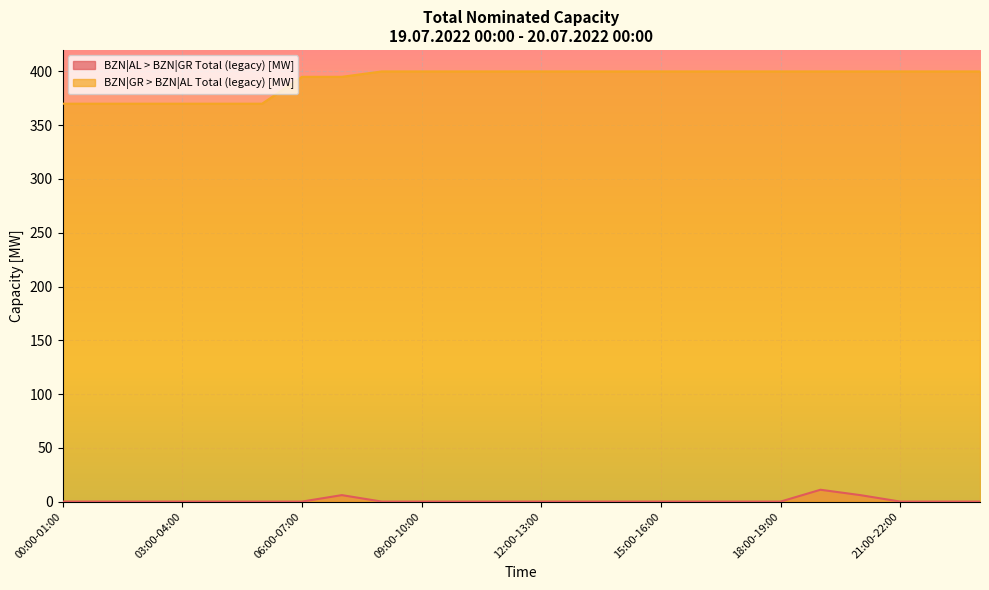

Count the BZN|GR > BZN|AL Total (legacy) [MW] values in the range 395 to 400.

18